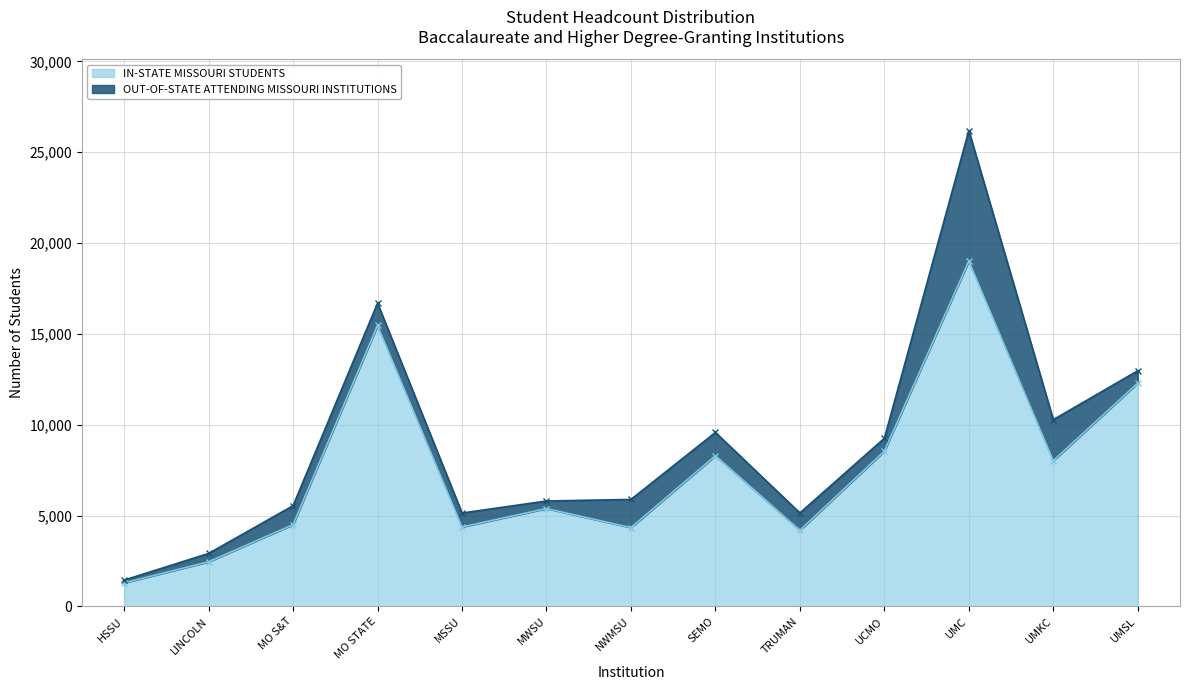

What position from the left is MO S&T?

3